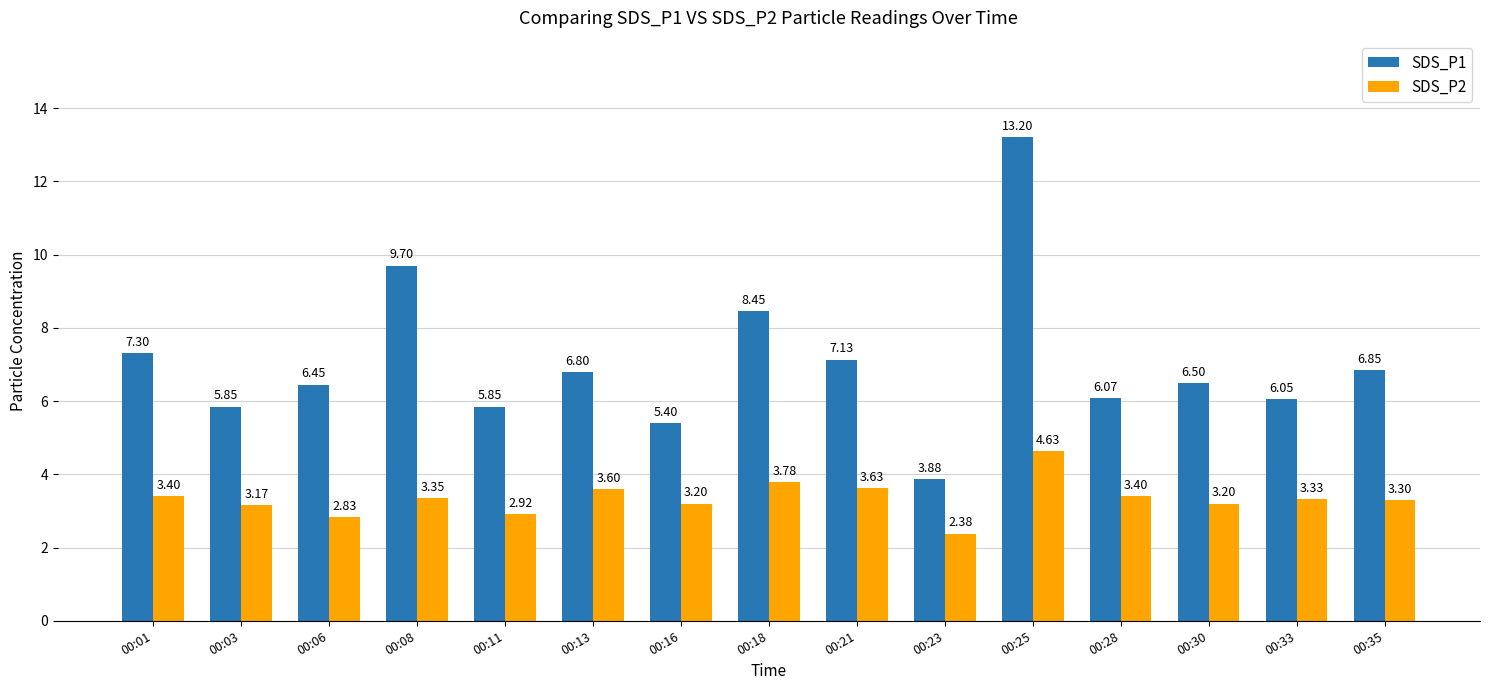

How many bars are there in total?

30